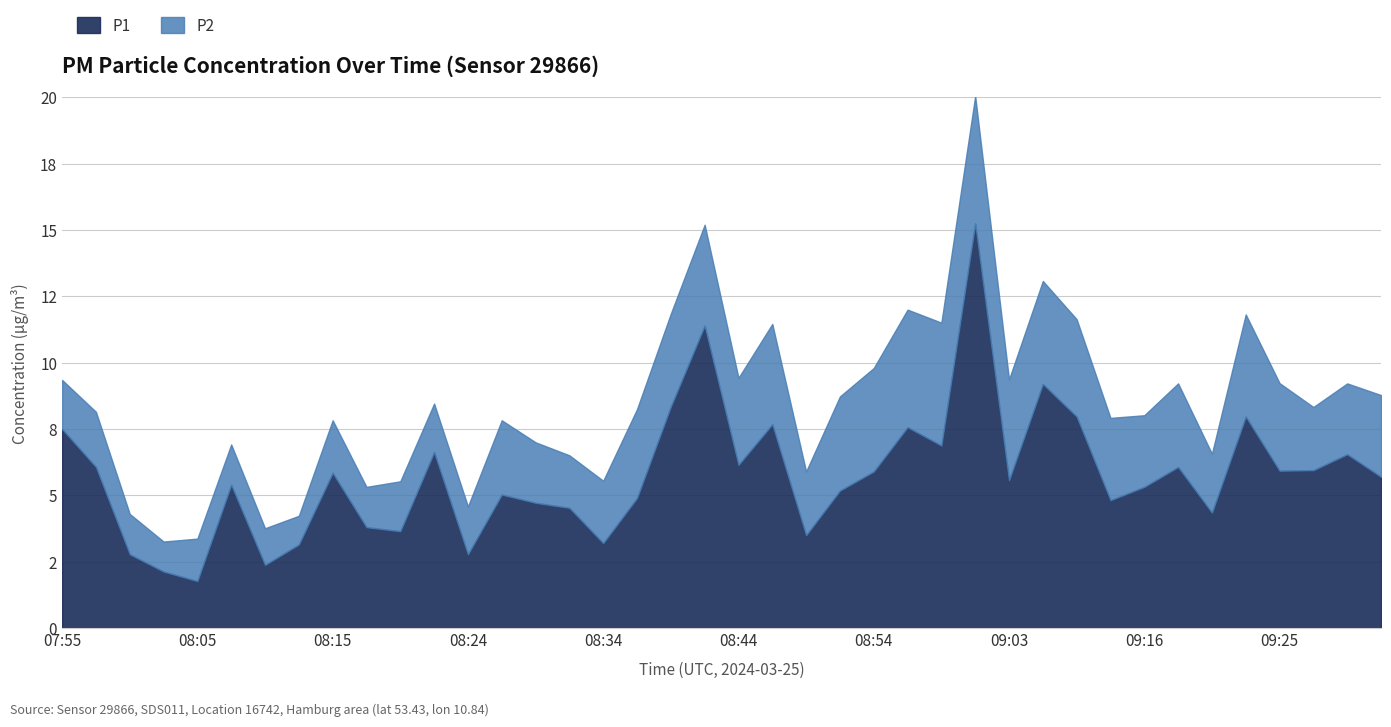

What is the approximate value of P1 at 09:33?

5.7